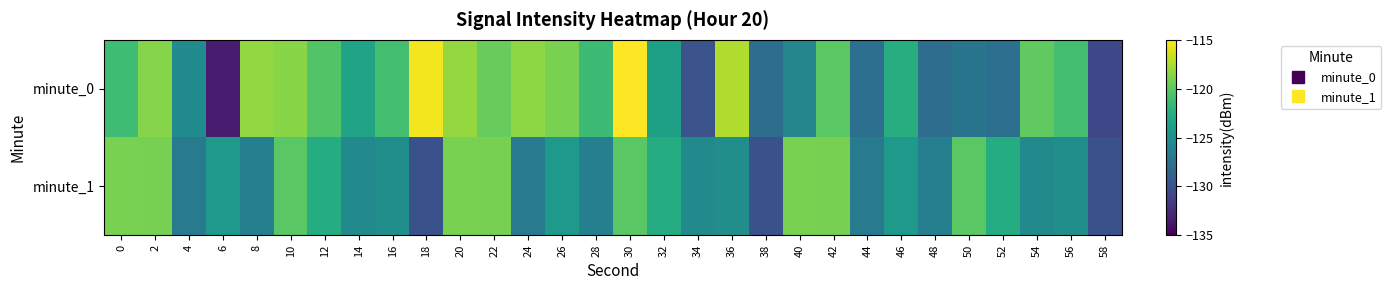

What is the difference between the highest and lowest values at 54?

5.6